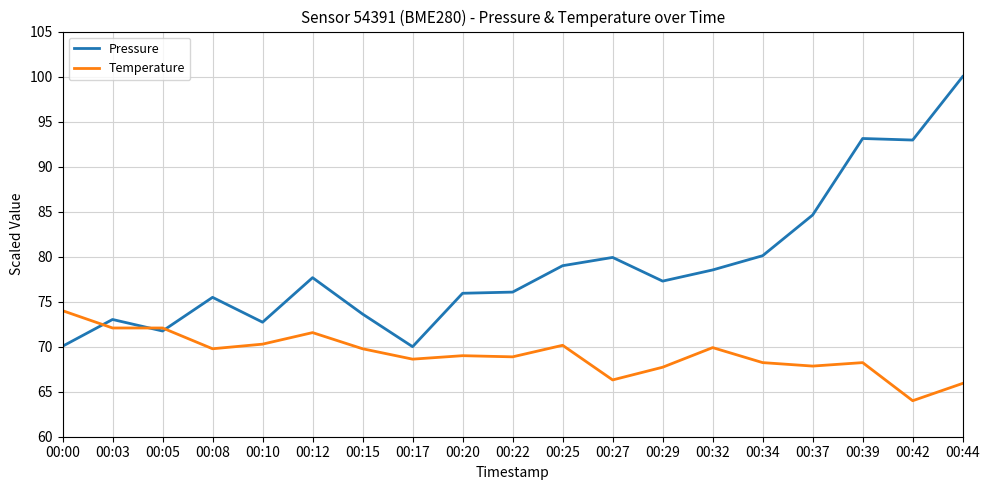

What is the difference between the highest and lowest values at 00:20?

6.9